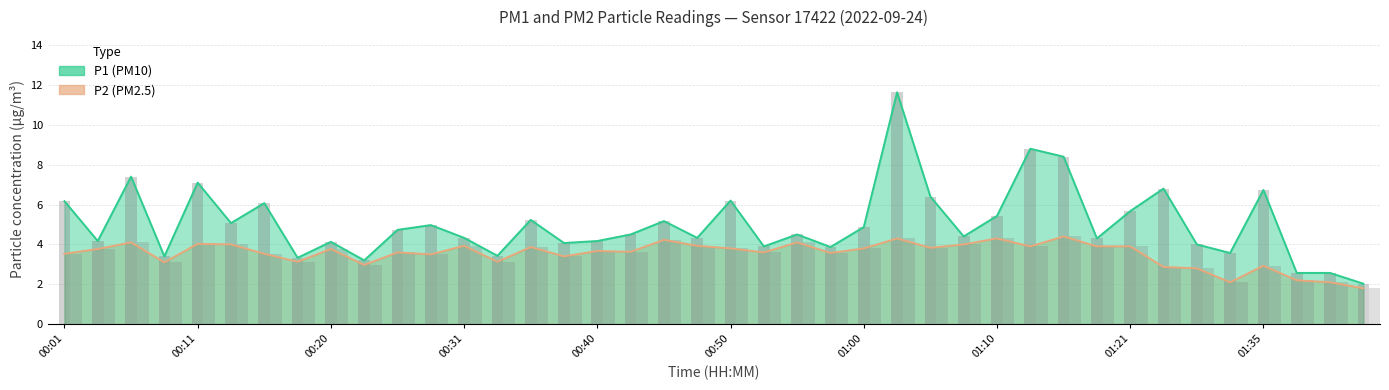

How many values in the P2 series exceed 3?

32